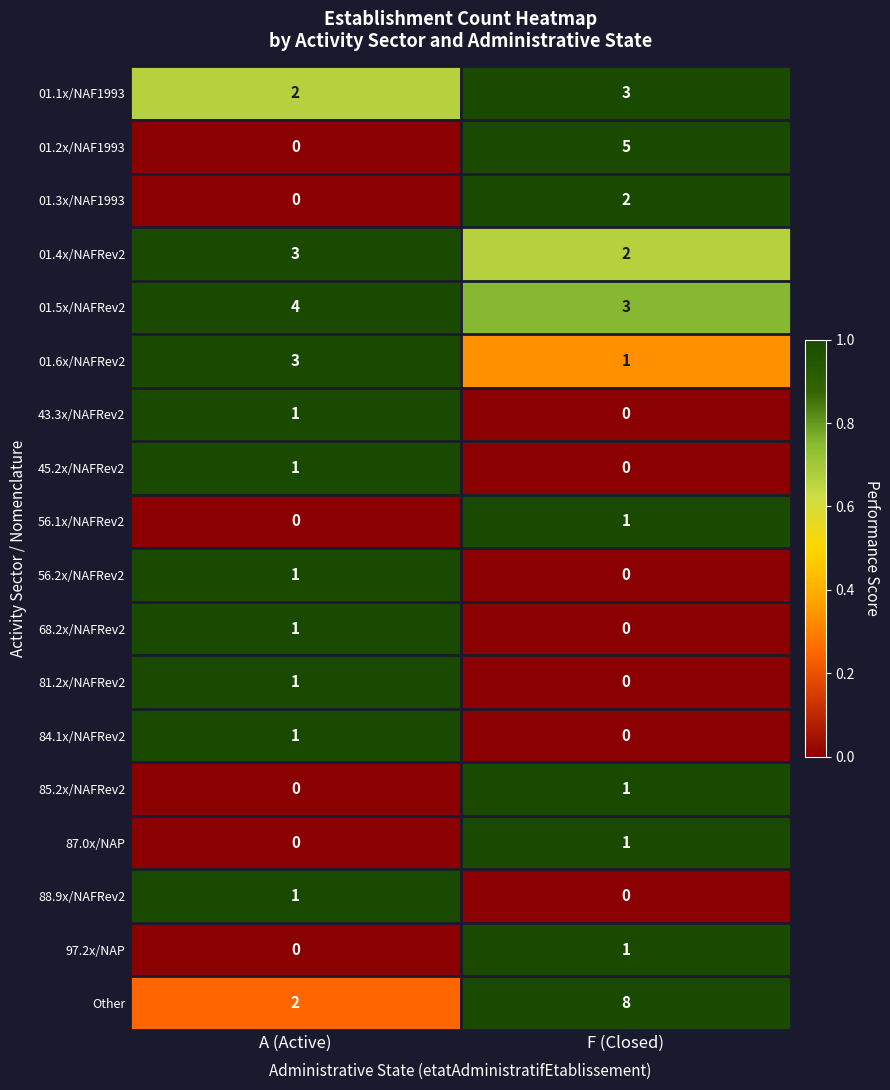

Where is 01.3x/NAF1993 nearest to the value 1?

A (Active)